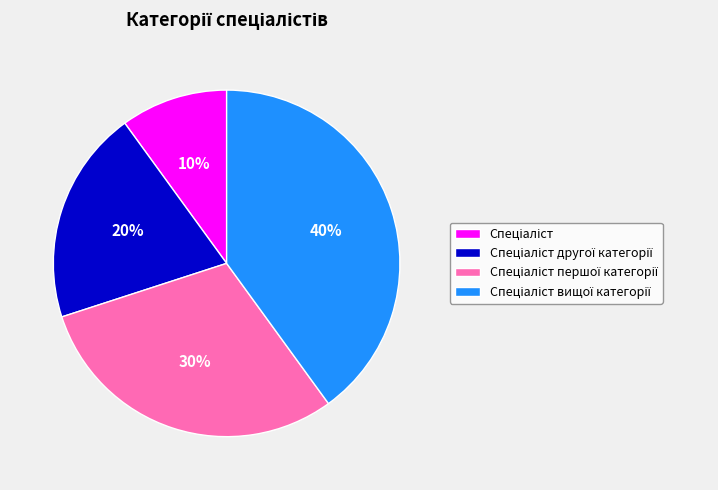

To the nearest percent, what is the average slice percentage?

25%